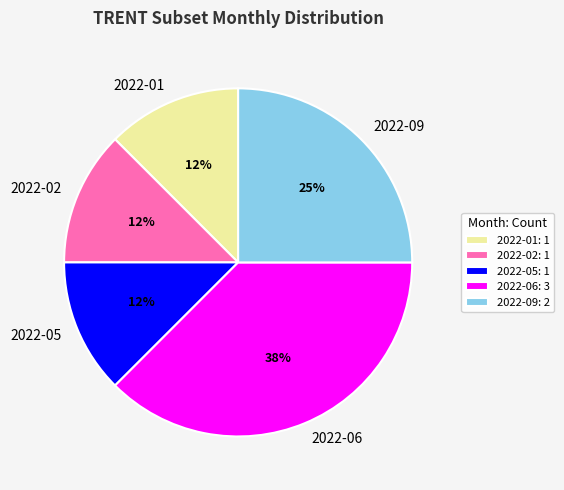

To the nearest percent, what is the average slice percentage?

20%